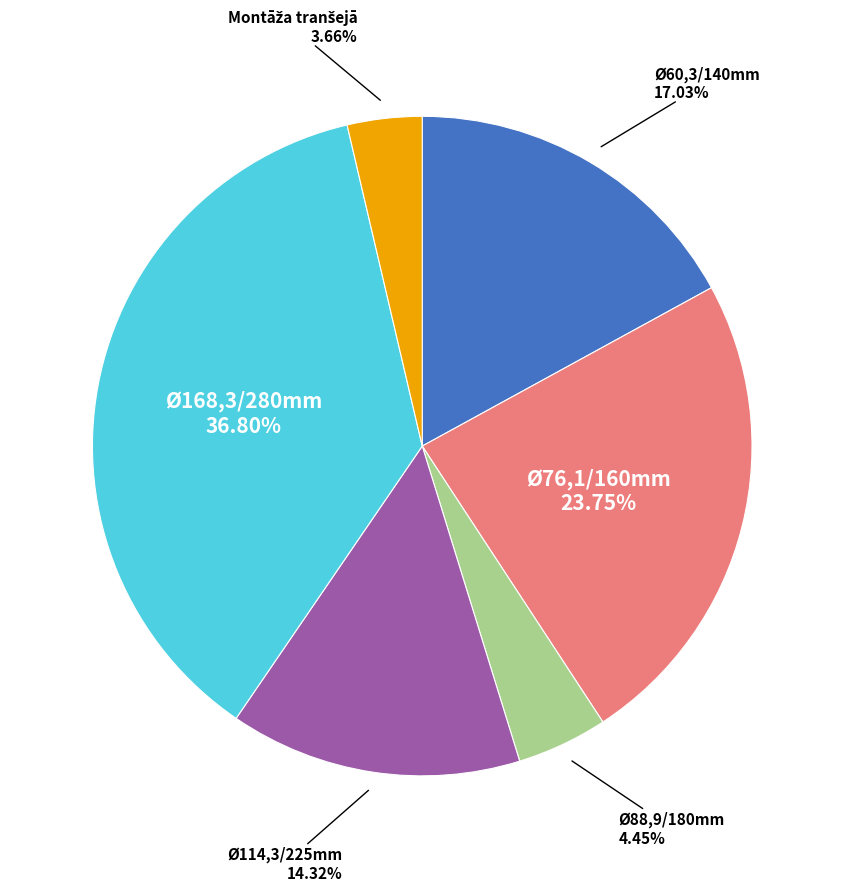

Is there a majority slice in this chart?

No